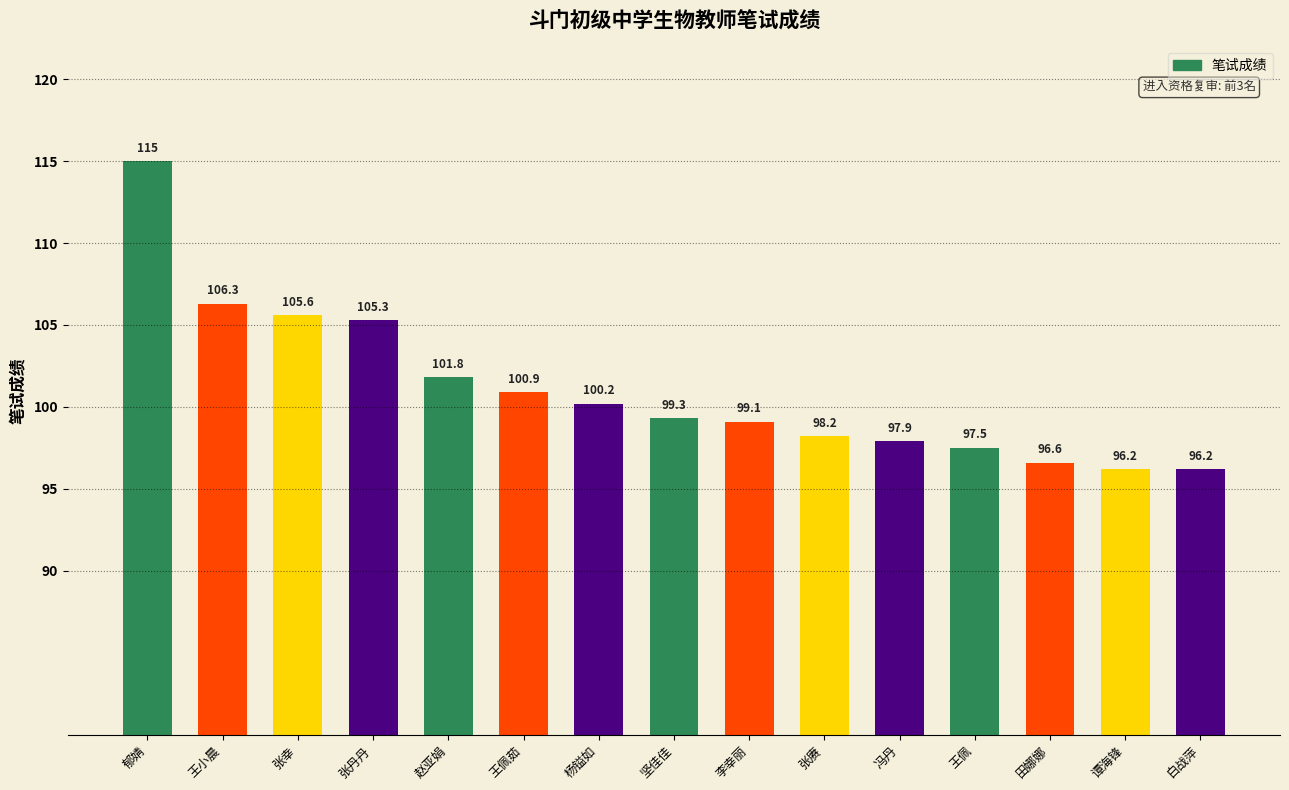

Is it true that the value at 田娜娜 is 96.6?

True